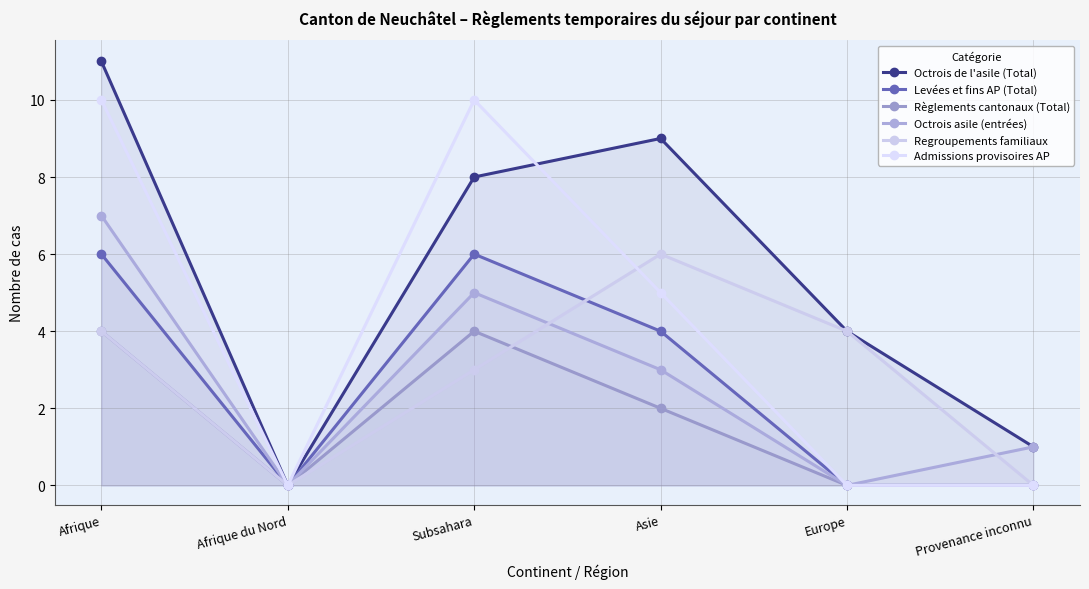

Count the Regroupements familiaux values in the range 0 to 4.

5